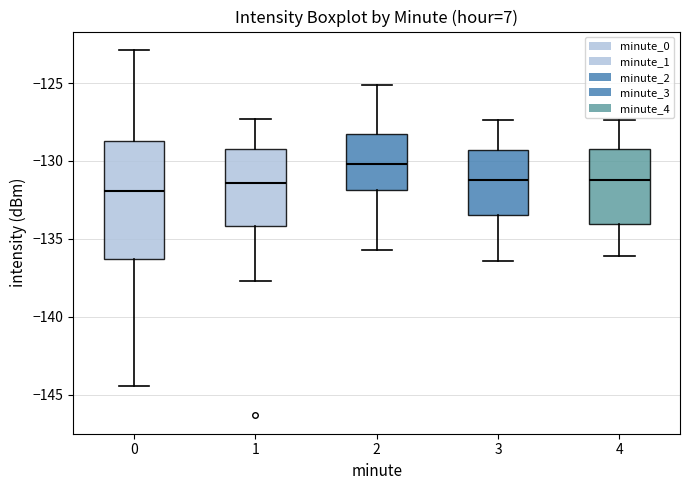

Where is the lower edge of the box at x = 3 on the y-axis? The values are not printed on the chart, so give them approximately, as read against the axis.

-133.5